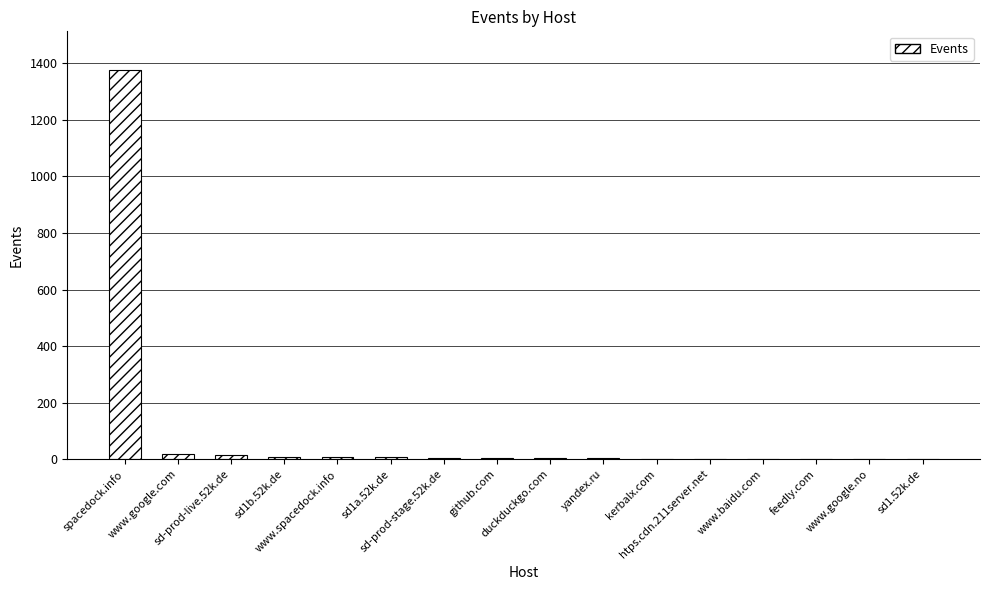

What is the greatest value displayed?

1376